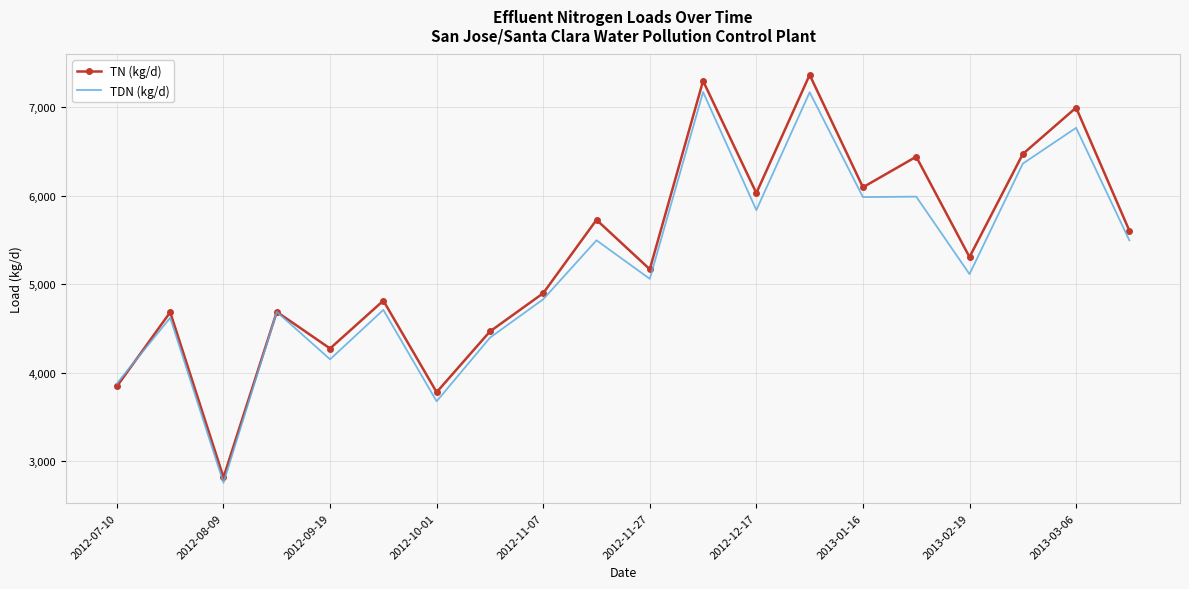

What is the highest value of the TN (kg/d) series?

7367.1